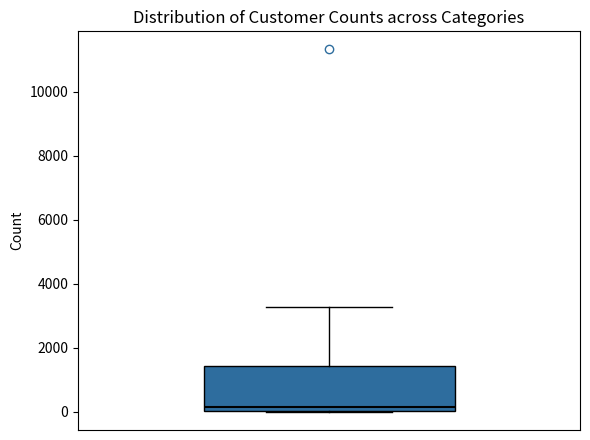

Read this box plot against the y-axis: the position of the median line, the range covered by the box, and the ends of both whiskers. The values are not printed on the chart, so give them approximately, as read against the axis.

median 200, box 0 to 1400, whiskers 0 to 3200